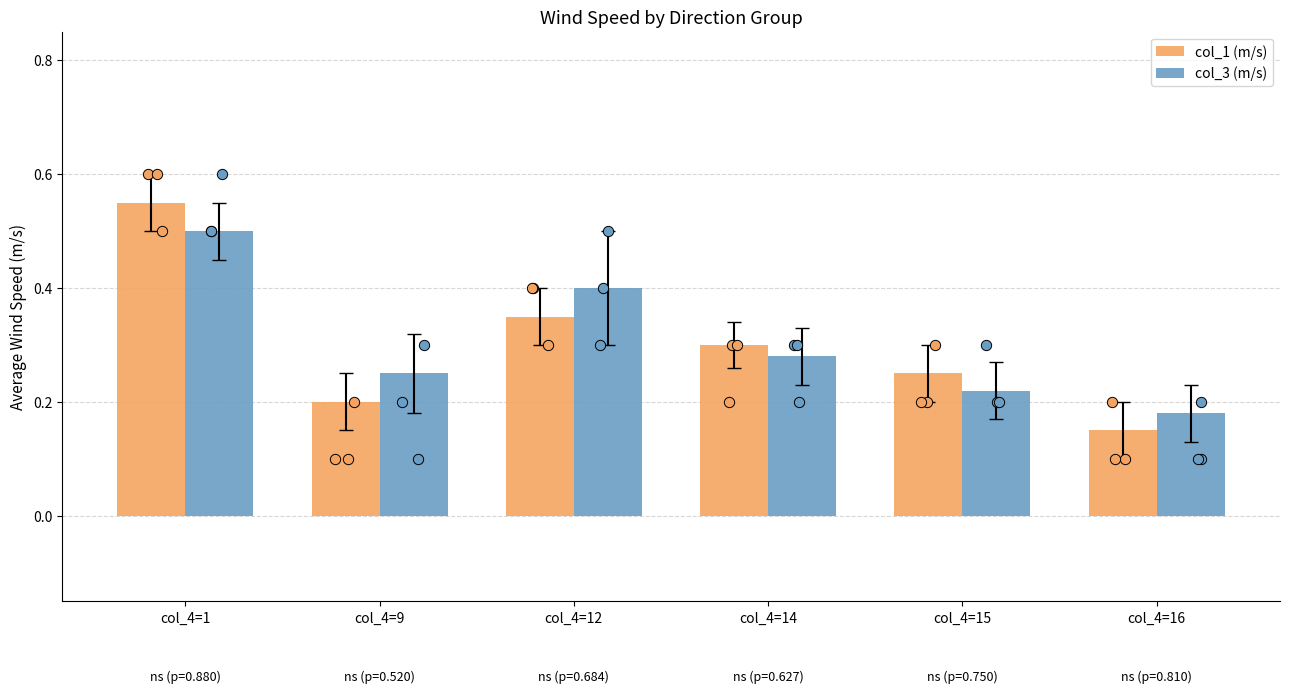

At how many categories does at least one series exceed 0?

6